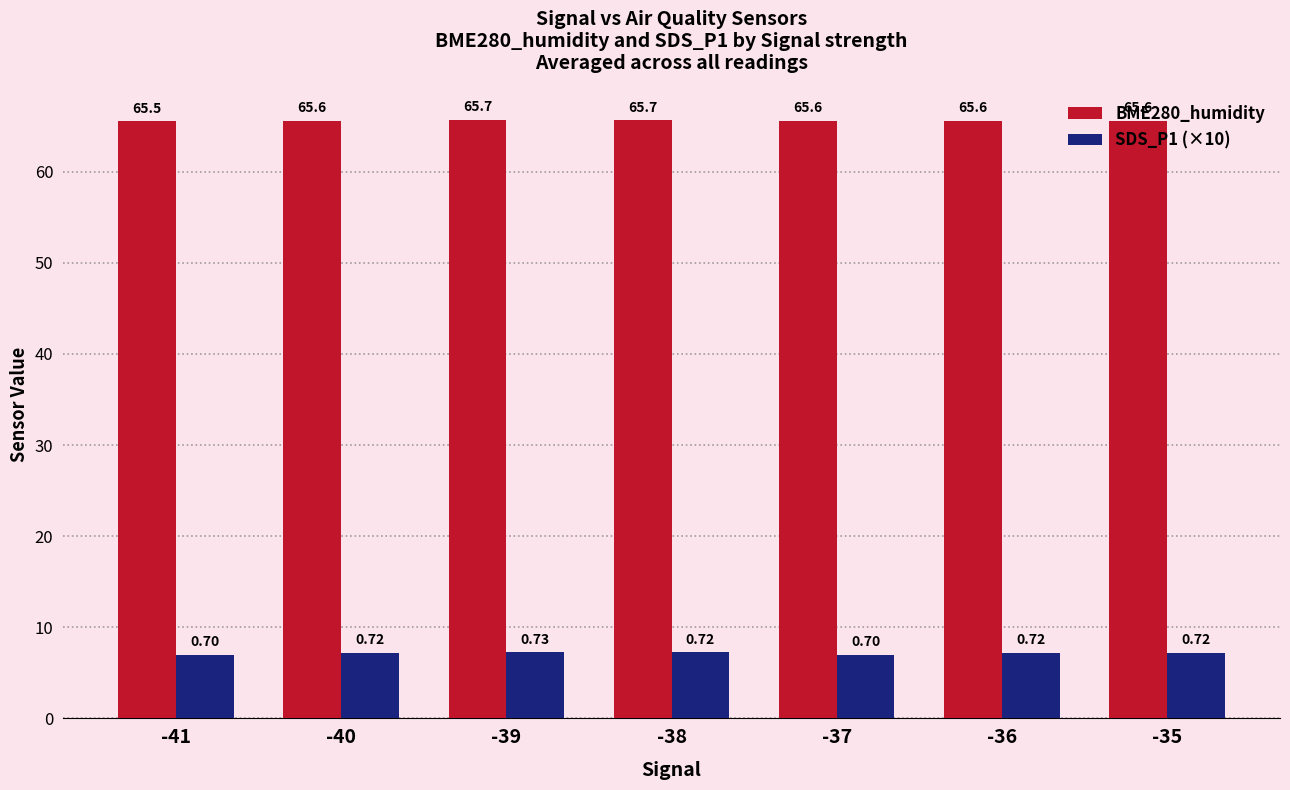

Which series has the largest range (max minus min)?

SDS_P1 (×10)